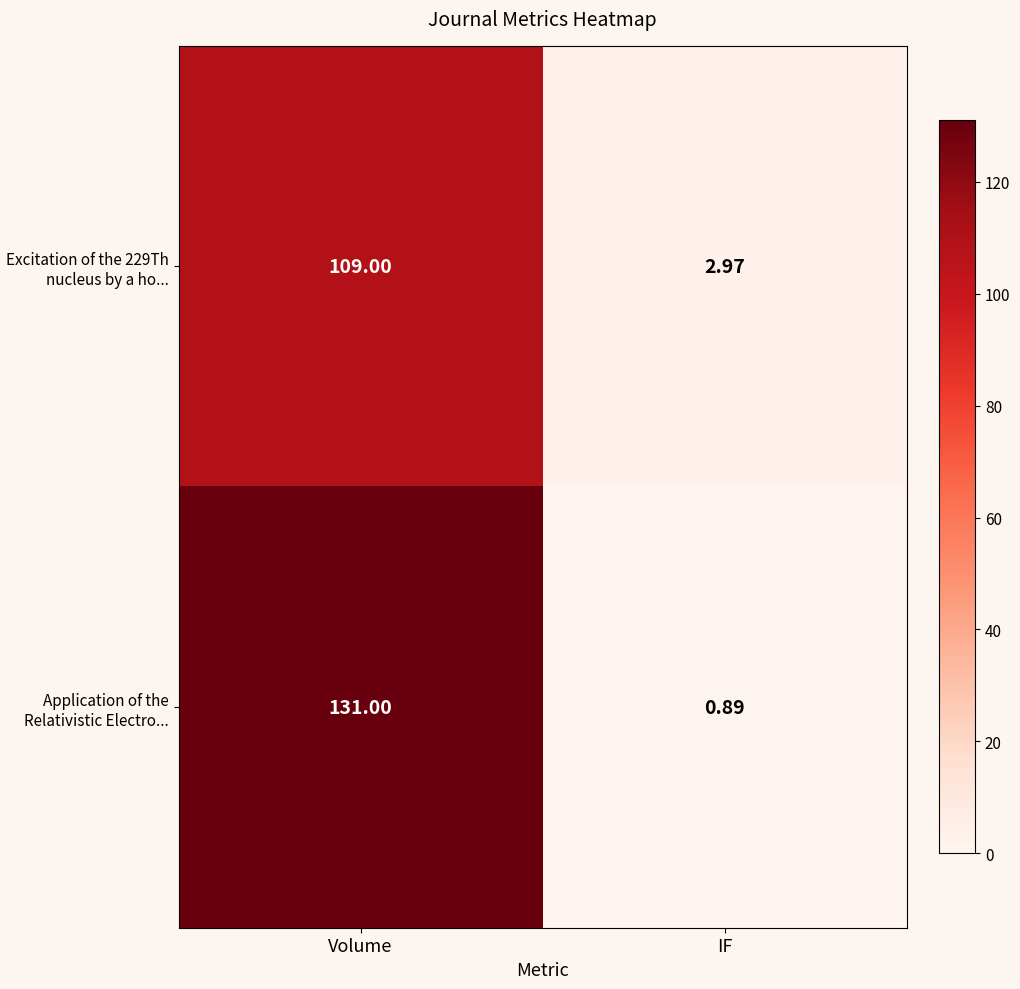

Rank the categories by Application of the Relativistic Electro... value from highest to lowest.

Volume, IF